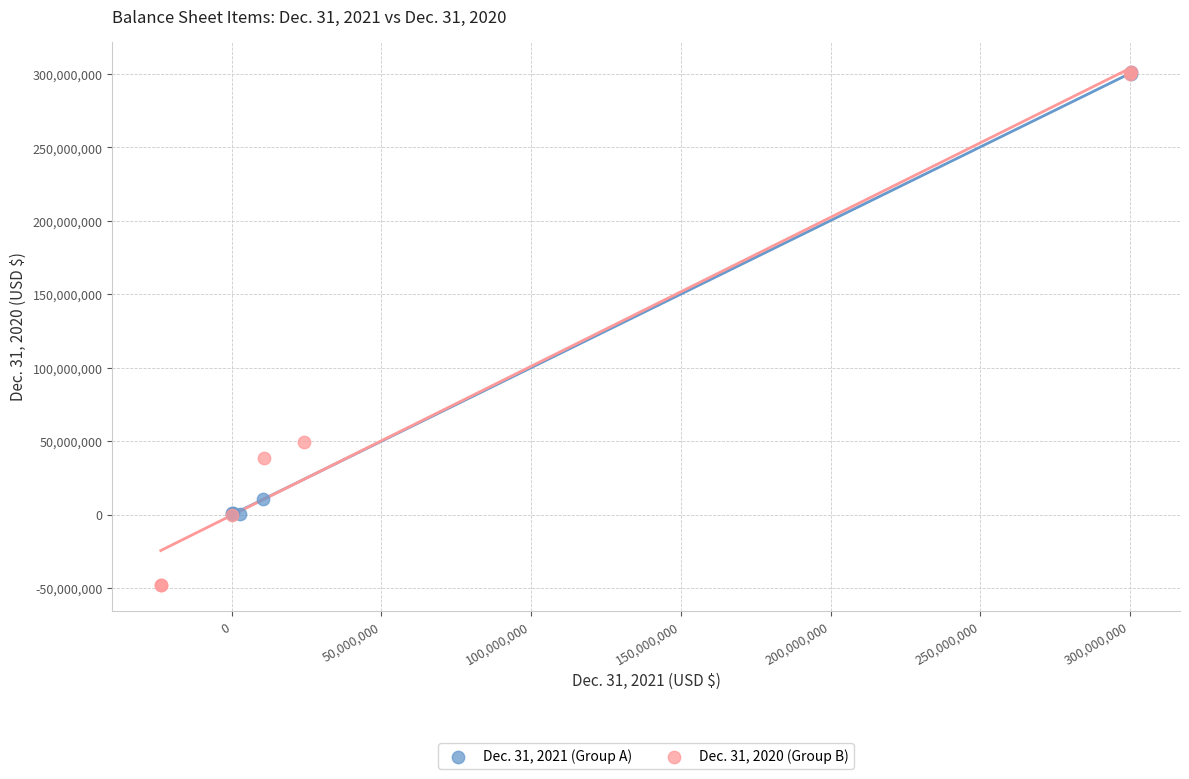

Which series reaches the minimum Y coordinate?

Dec. 31, 2020 (Group B)